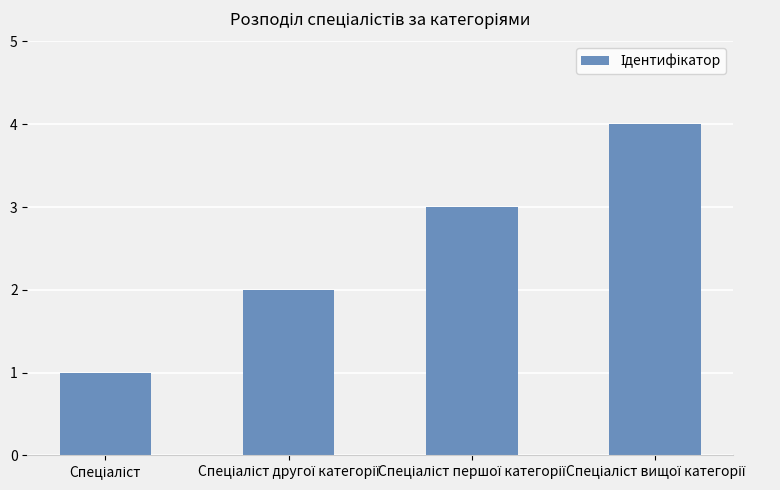

What is the difference between the maximum and minimum values?

3